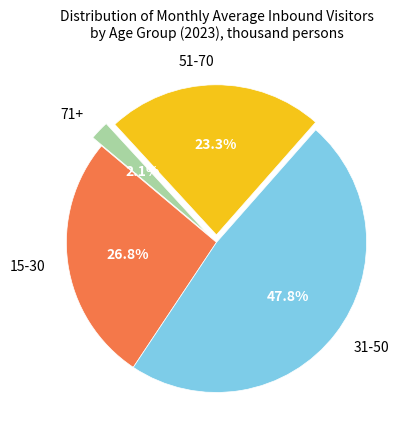

Is it true that 51-70 is 23% of the pie?

True